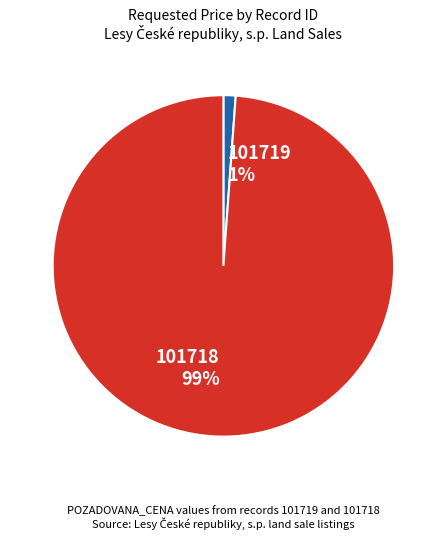

Which slice represents more than half of the pie?

101718